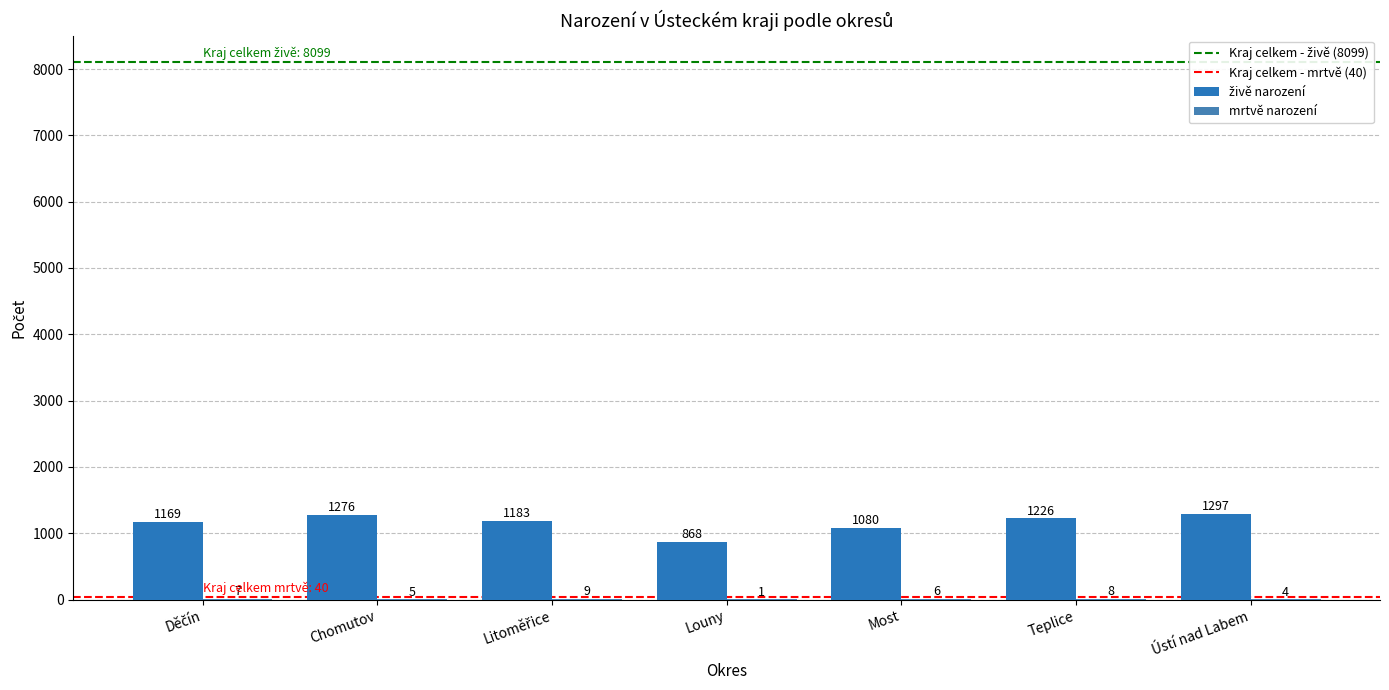

Reading right to left, what are all the values shown in this chart?

živě narození: Ústí nad Labem=1297	Teplice=1226	Most=1080	Louny=868	Litoměřice=1183	Chomutov=1276	Děčín=1169
mrtvě narození: Ústí nad Labem=4	Teplice=8	Most=6	Louny=1	Litoměřice=9	Chomutov=5	Děčín=7